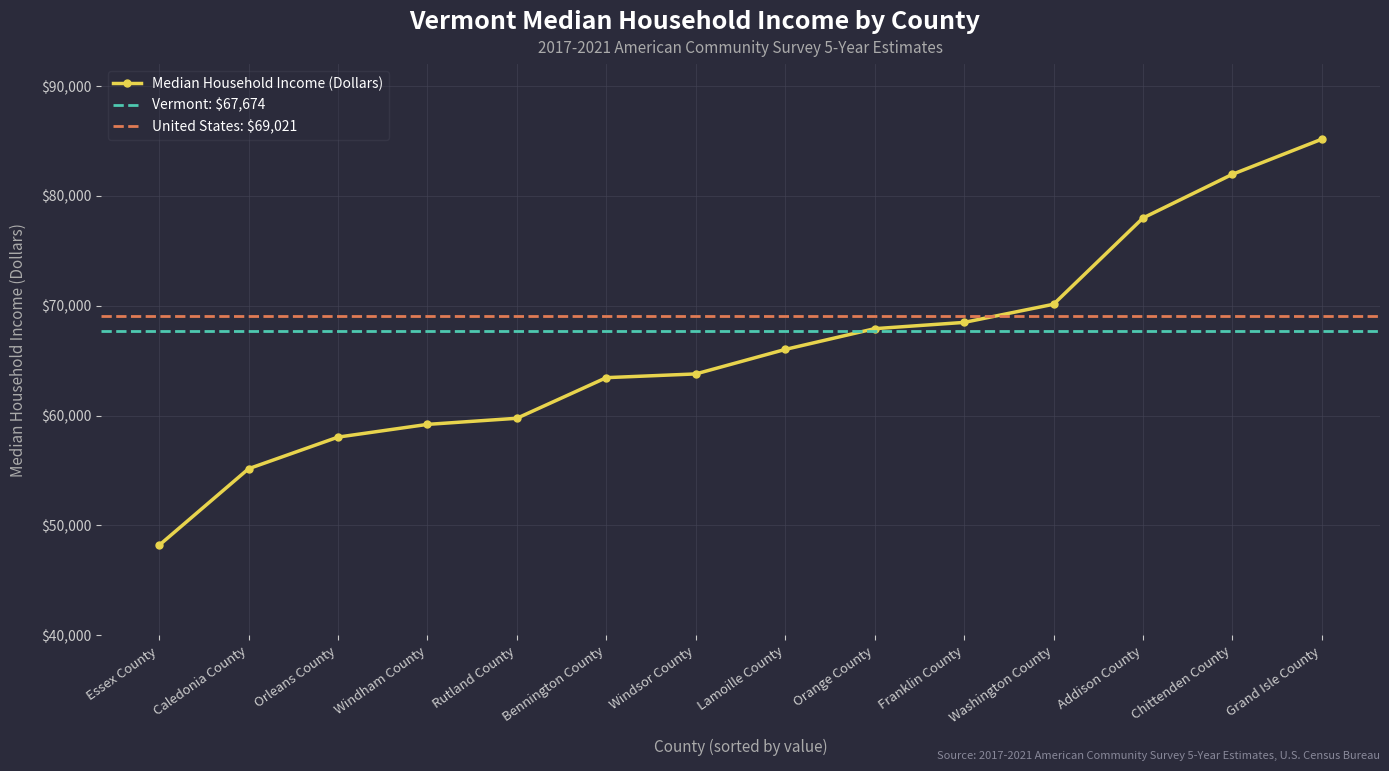

Is it true that the value at Franklin County is 120146?

False